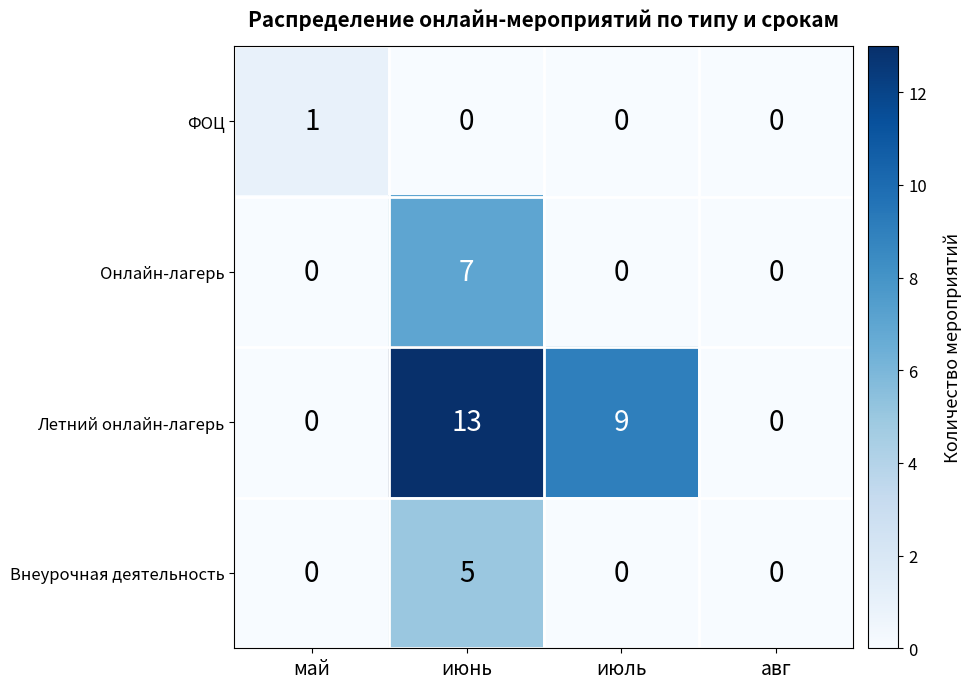

List the series in order of their peak value, highest first.

Летний онлайн-лагерь, Онлайн-лагерь, Внеурочная деятельность, ФОЦ